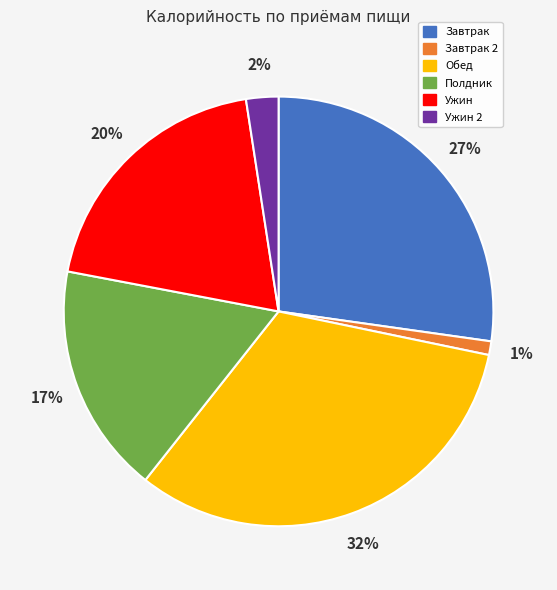

The Обед slice represents 32% of the pie. True or false?

True